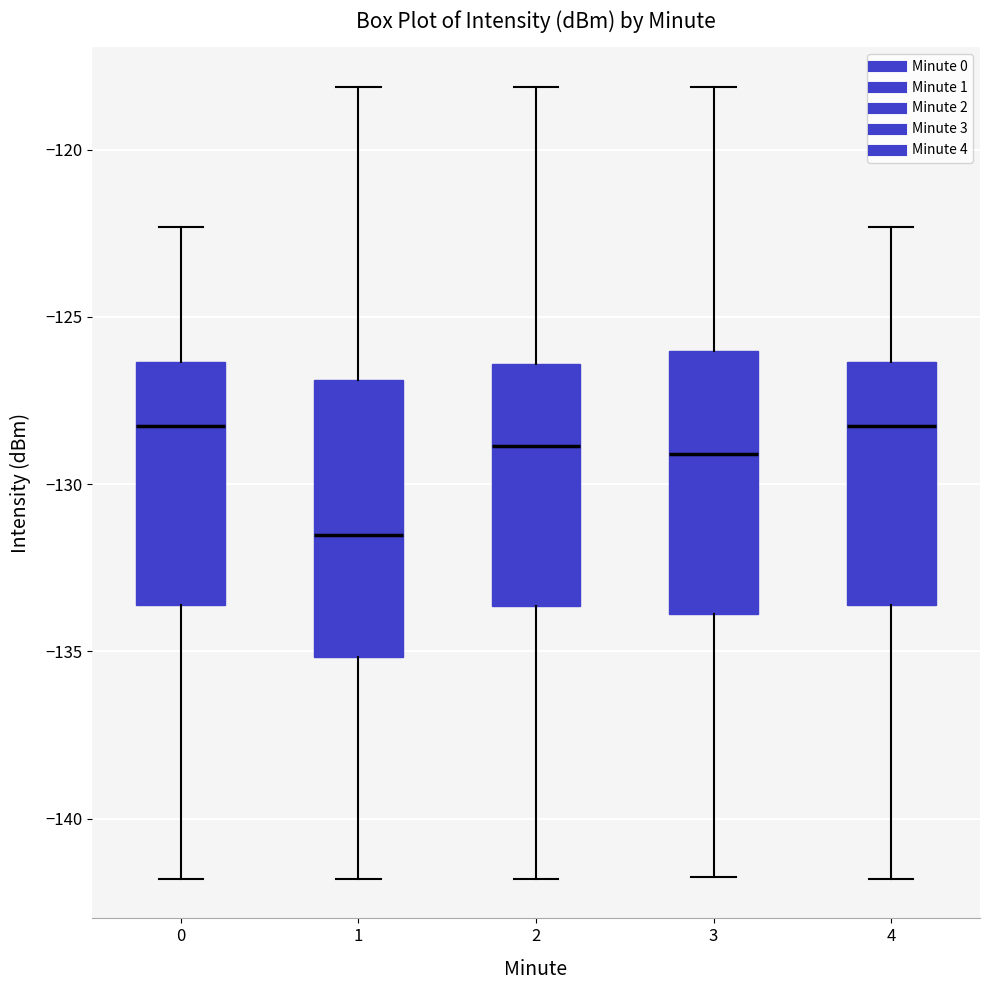

Reading left to right, read every box against the y-axis: the position of its median line, the range the box covers, and the ends of its whiskers. The values are not printed on the chart, so give them approximately, as read against the axis.

0: median -128.5, box -133.5 to -126.5, whiskers -142.0 to -122.5
1: median -131.5, box -135.0 to -127.0, whiskers -142.0 to -118.0
2: median -129.0, box -133.5 to -126.5, whiskers -142.0 to -118.0
3: median -129.0, box -134.0 to -126.0, whiskers -141.5 to -118.0
4: median -128.5, box -133.5 to -126.5, whiskers -142.0 to -122.5